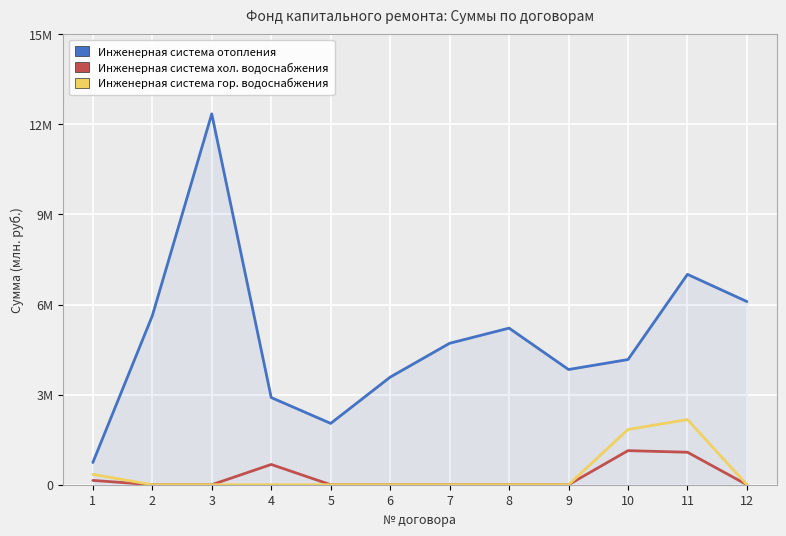

Between 2 and 4, which series saw the biggest shift?

Инженерная система отопления